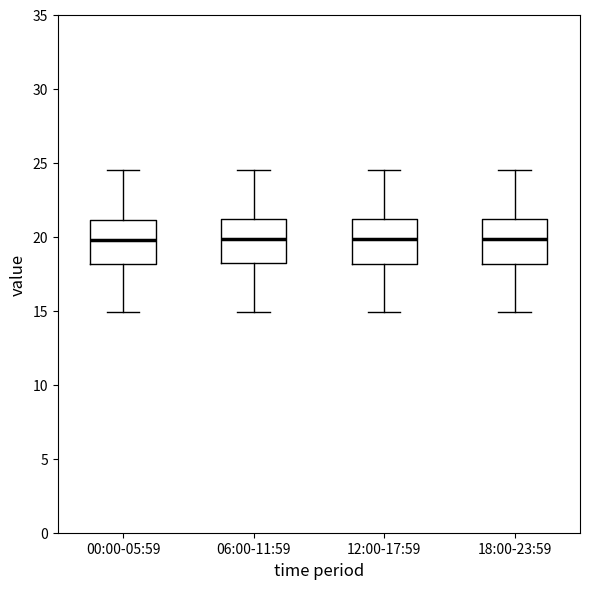

Reading left to right, transcribe this box plot: for each box, give where its median line is, the range the box spans, and where its two whiskers end, as read against the y-axis. The values are not printed on the chart, so give them approximately, as read against the axis.

00:00-05:59: median 20.0, box 18.0 to 21.0, whiskers 15.0 to 24.5
06:00-11:59: median 20.0, box 18.0 to 21.0, whiskers 15.0 to 24.5
12:00-17:59: median 20.0, box 18.0 to 21.0, whiskers 15.0 to 24.5
18:00-23:59: median 20.0, box 18.0 to 21.0, whiskers 15.0 to 24.5